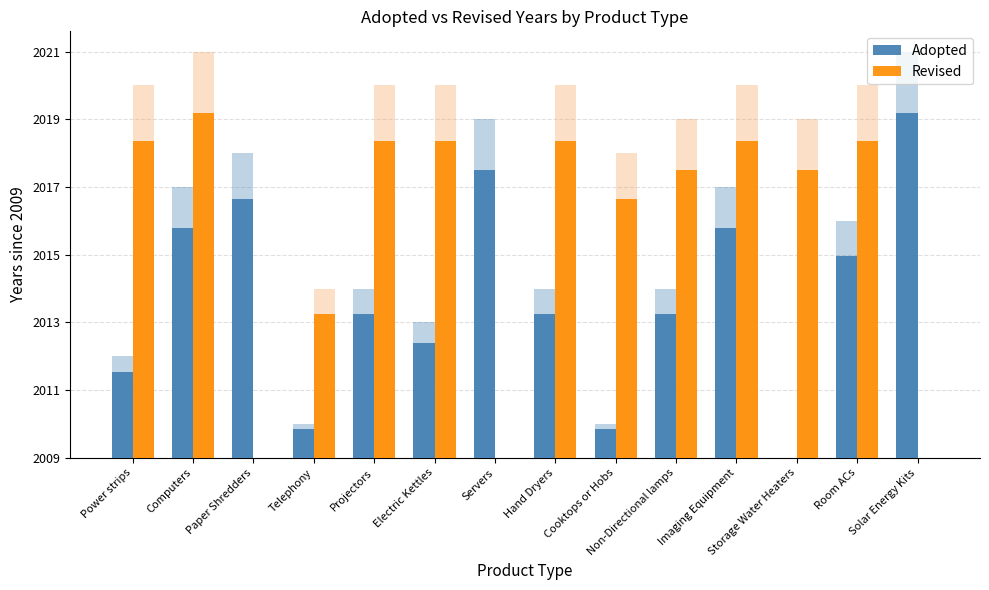

Reading left to right, extract all data points from this chart.

Adopted: 2.5	6.8	7.6	0.8	4.2	3.4	8.5	4.2	0.8	4.2	6.8	0.0	6.0	10.2
Revised: 9.3	10.2	0.0	4.2	9.3	9.3	0.0	9.3	7.6	8.5	9.3	8.5	9.3	0.0